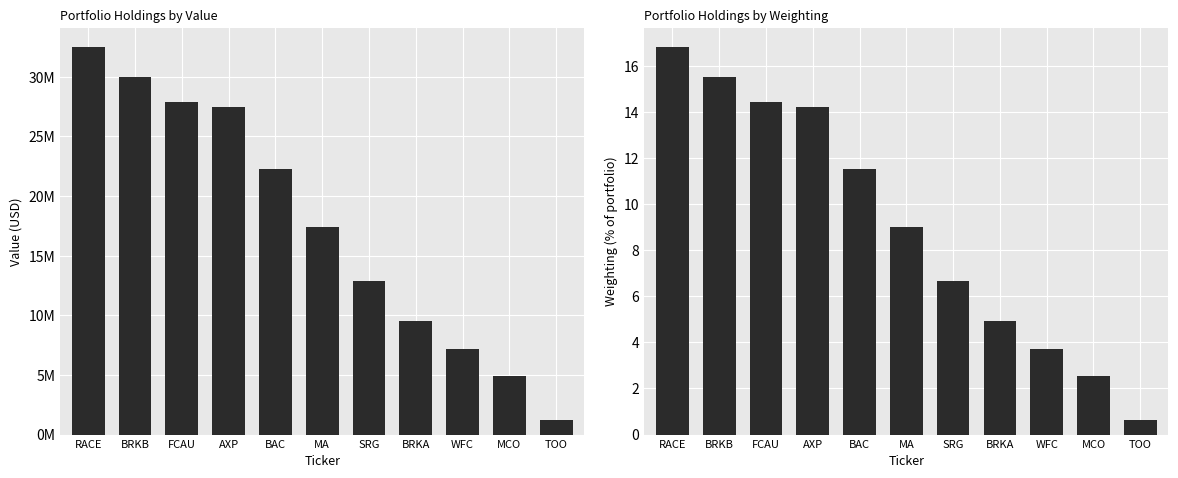

What is the maximum value for Value?

32467000.0